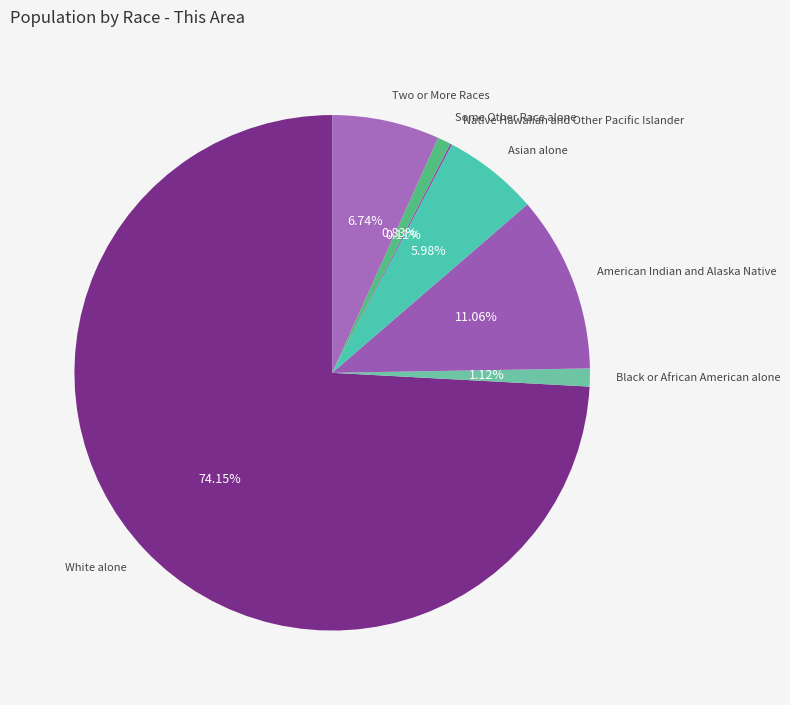

Does Some Other Race alone represent more than half of the total?

No